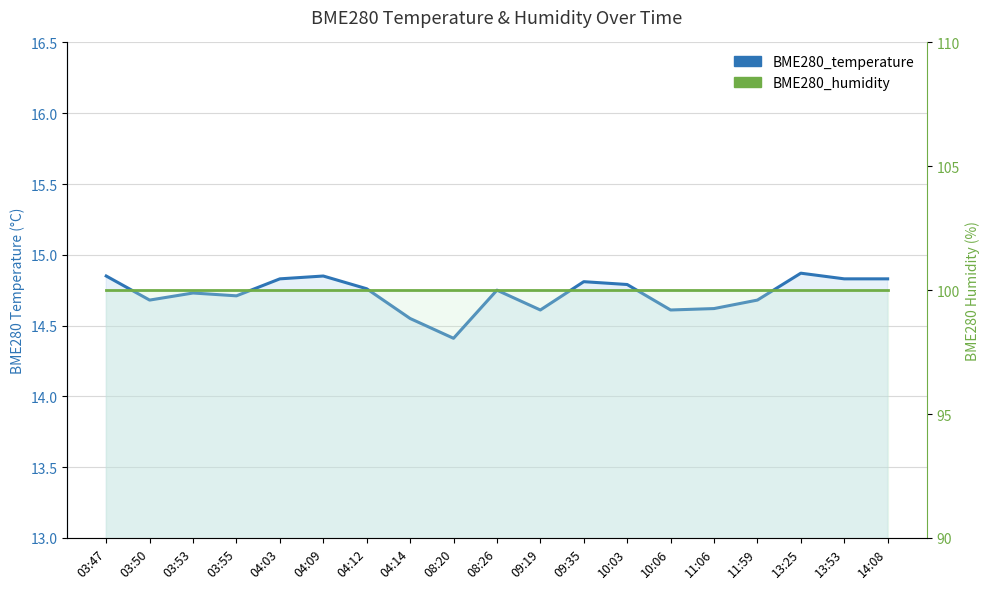

What is the total value across all series at 13:25?

114.9